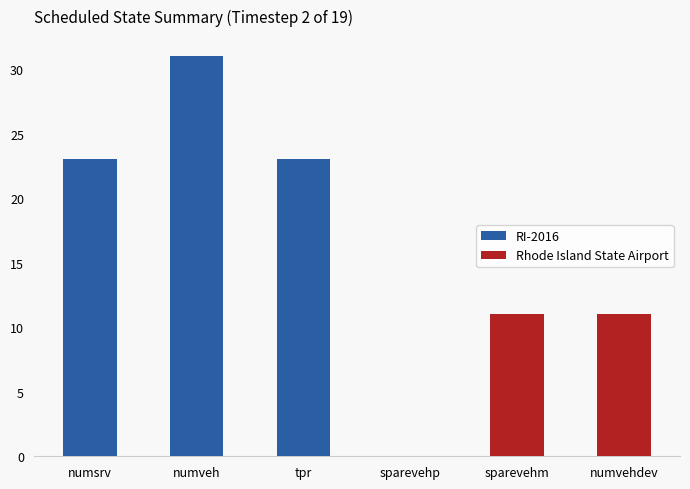

List the labels in order of RI-2016 value, largest first.

numveh, numsrv, tpr